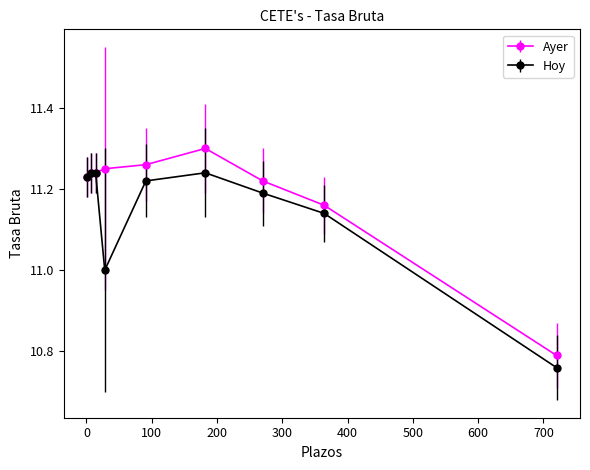

At how many categories does at least one series exceed 10?

9